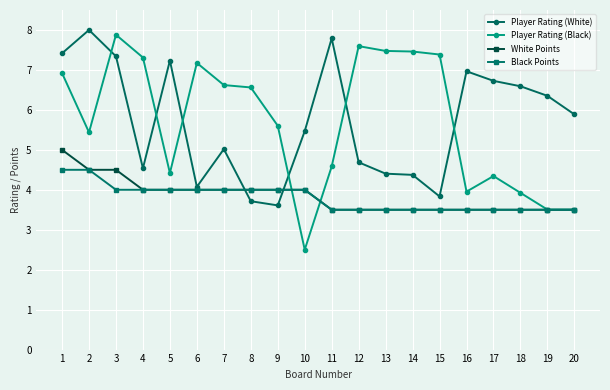

The Player Rating (White) series shows 1.6 at 8. True or false?

False